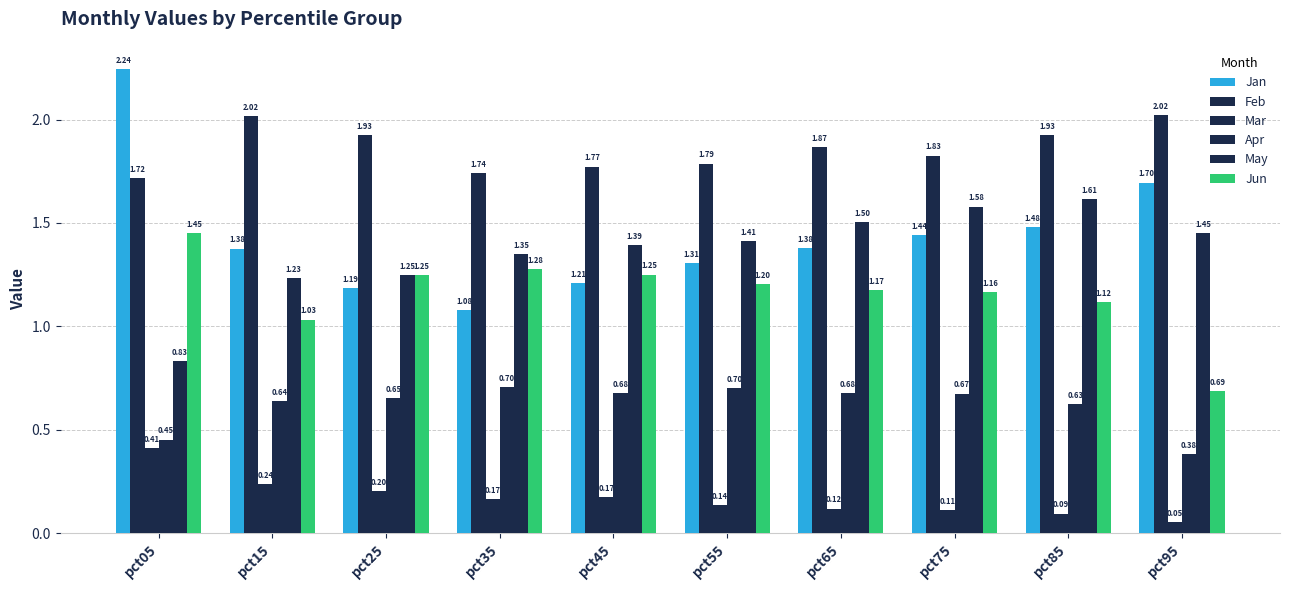

The value of Feb at pct15 is 1.4. True or false?

False